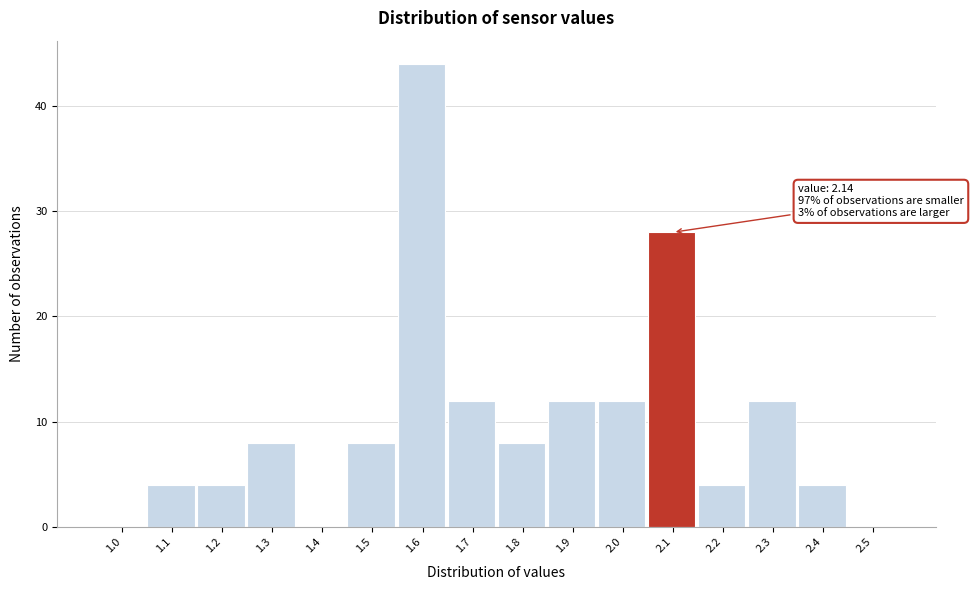

Reading left to right, list all the values displayed in this chart.

1.0=0	1.1=4	1.2=4	1.3=8	1.4=0	1.5=8	1.6=44	1.7=12	1.8=8	1.9=12	2.0=12	2.1=28	2.2=4	2.3=12	2.4=4	2.5=0